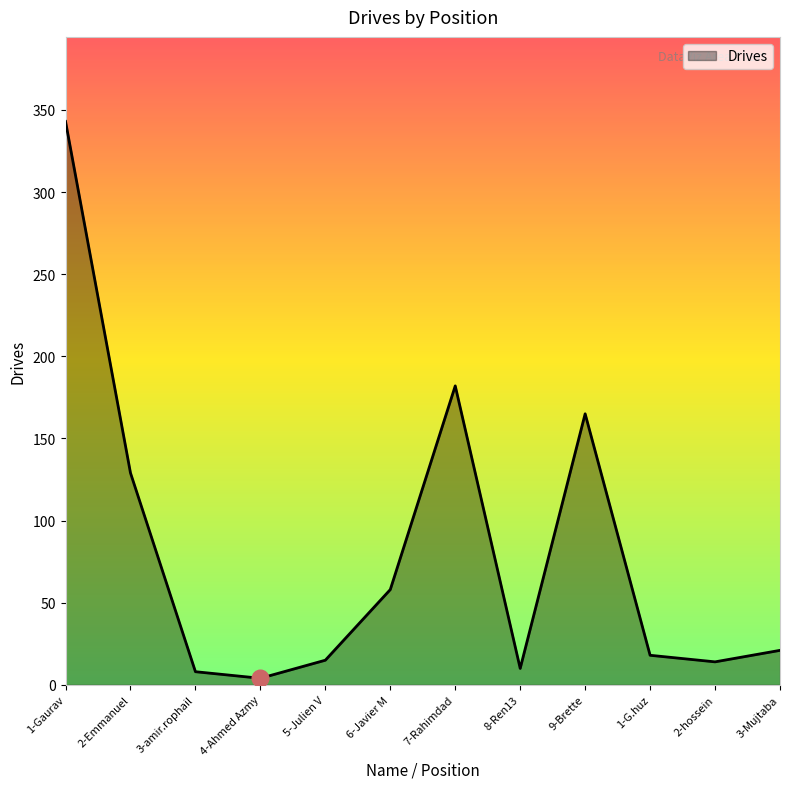

Is it true that the value at 6-Javier M is 85?

False